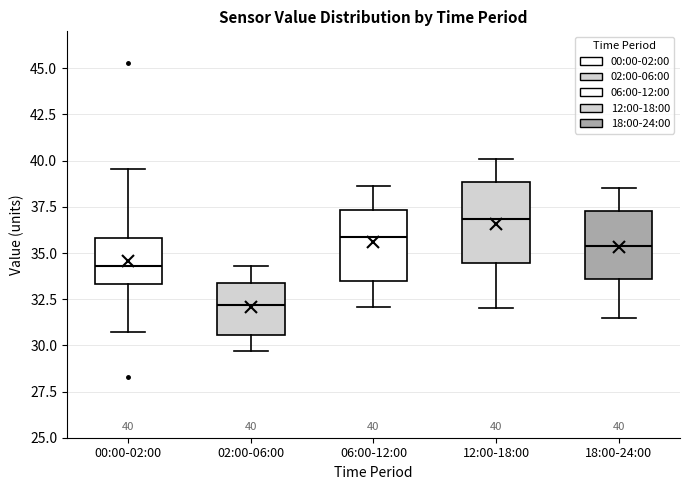

Comparing the boxes themselves (not the whiskers), which one is the tallest?

12:00-18:00